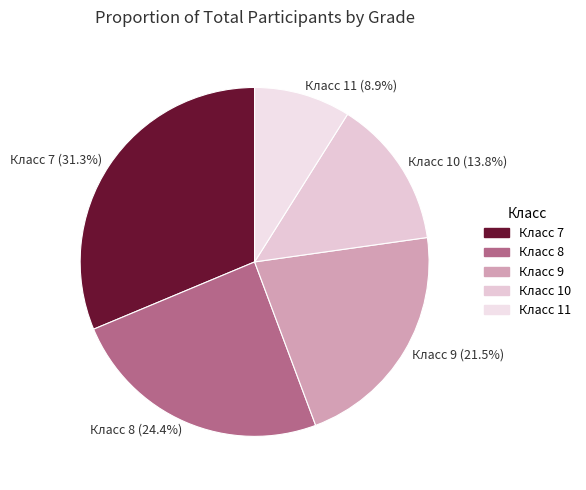

What is the largest slice in the pie chart?

7